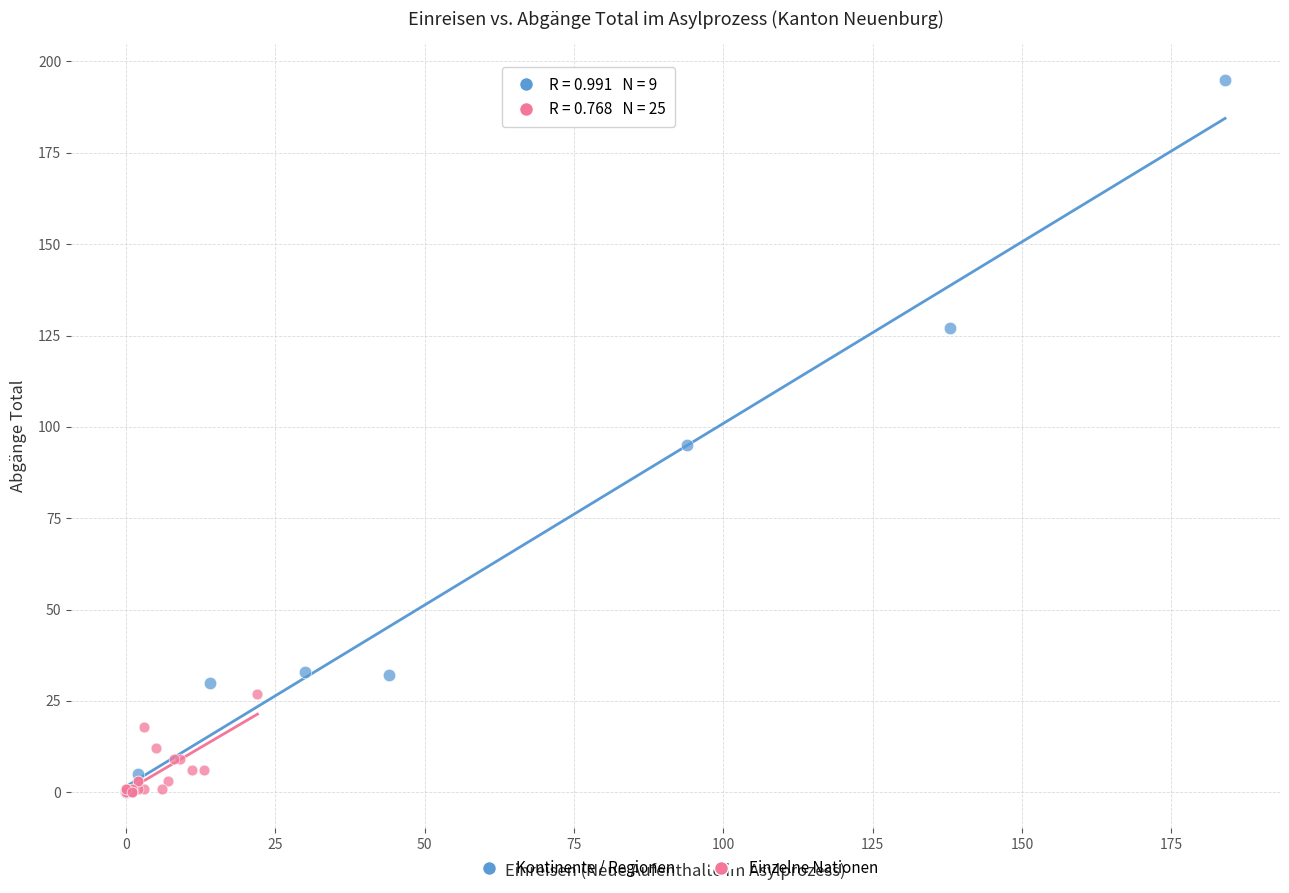

Which series reaches the maximum Y coordinate?

Kontinente / Regionen